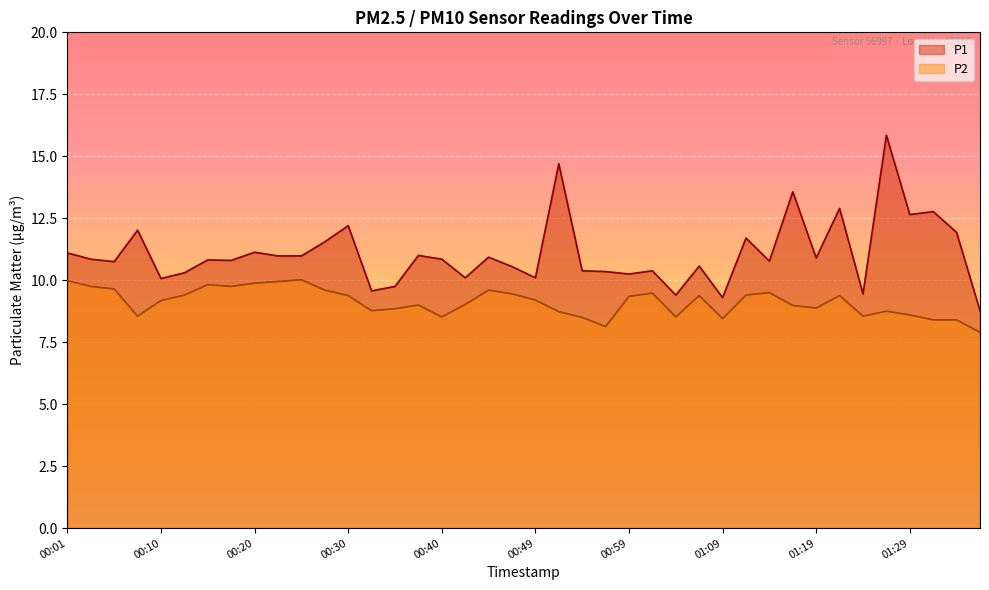

The P2 series shows 13.1 at 00:30. True or false?

False